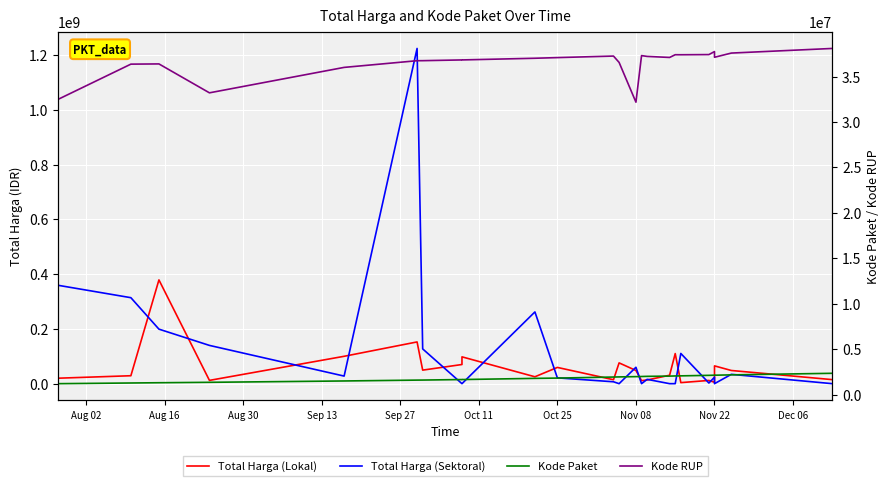

Is it true that Total Harga (Sektoral) equals 733624 at 19?

False